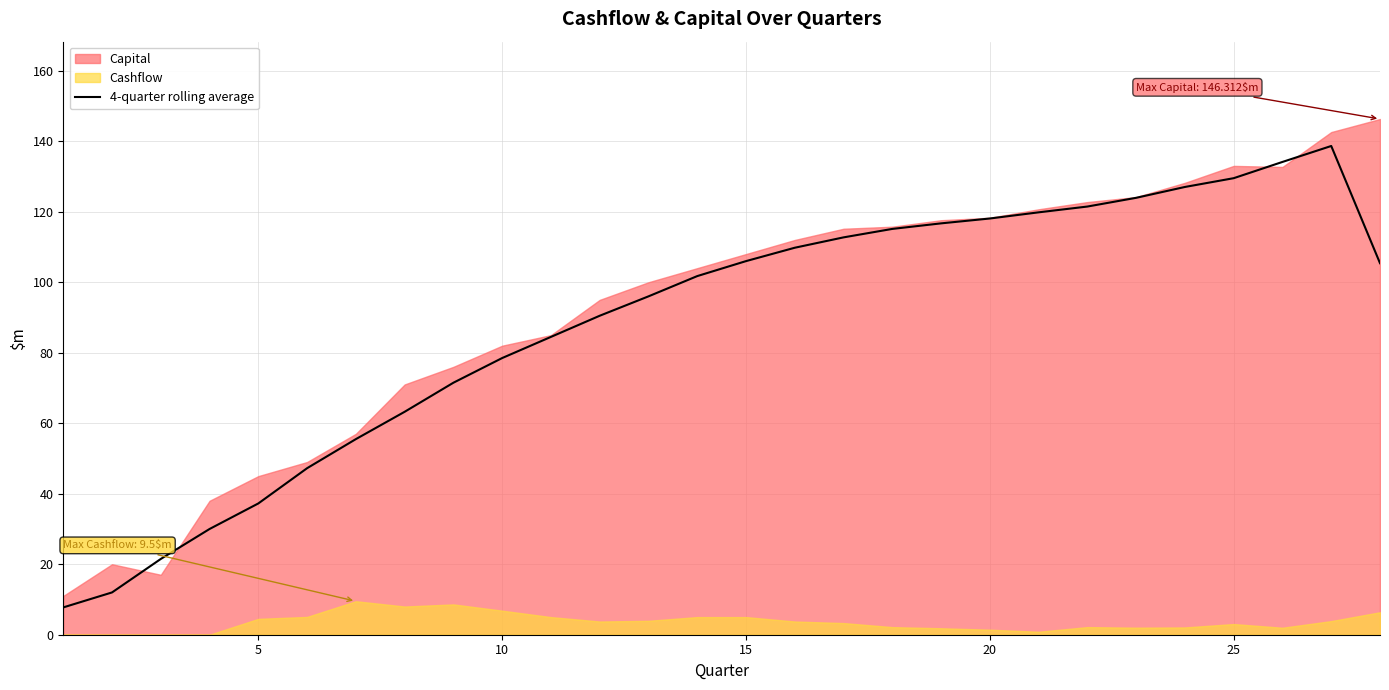

What is the maximum value for 4-quarter rolling average?

138.7